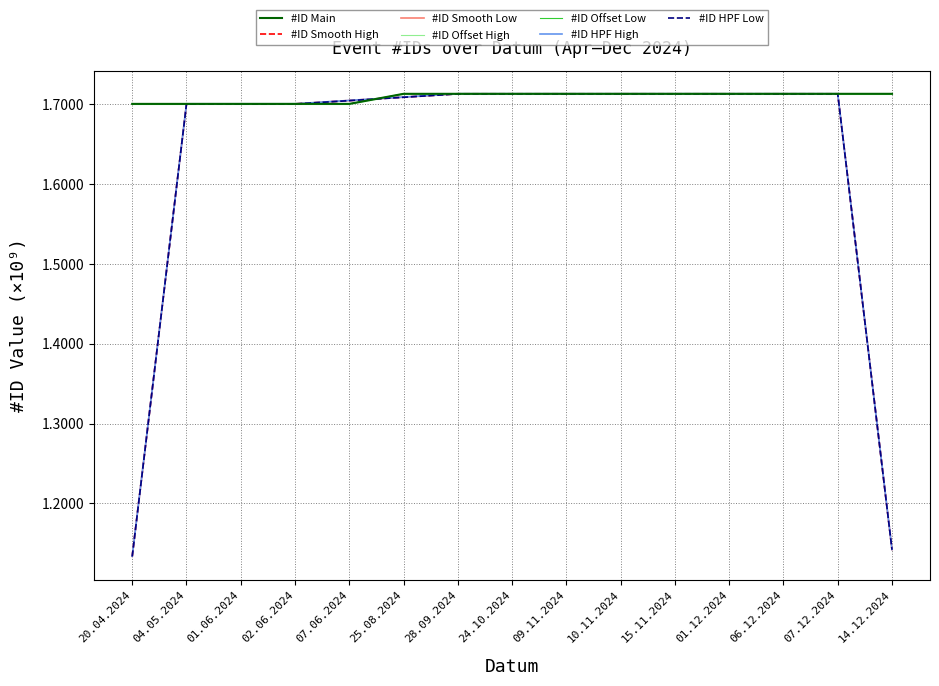

What is the label of the 12th point from the left?

01.12.2024